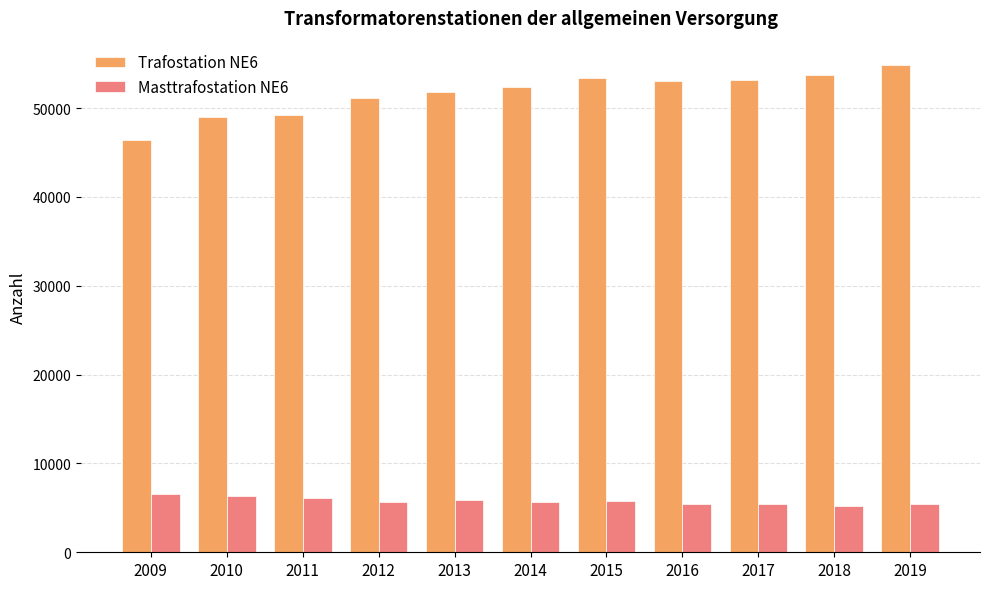

Is it true that Masttrafostation NE6 equals 5716 at 2012?

True